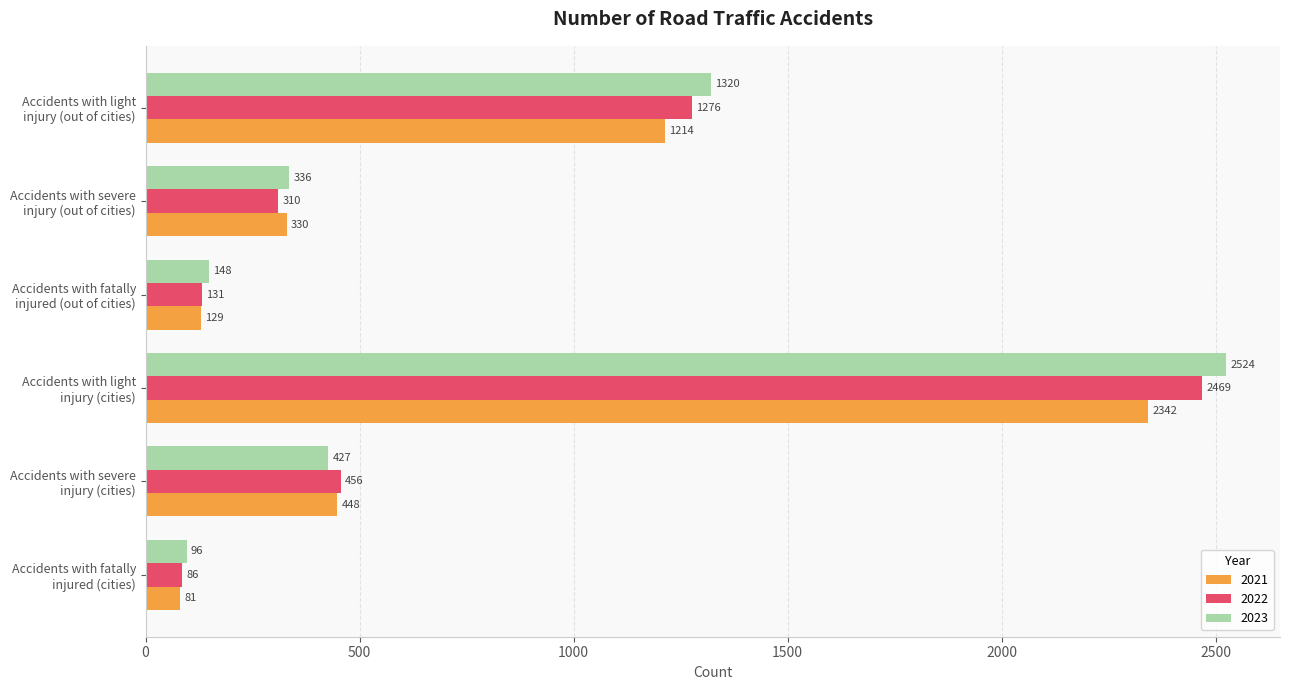

Which series has the largest total across all categories?

2023